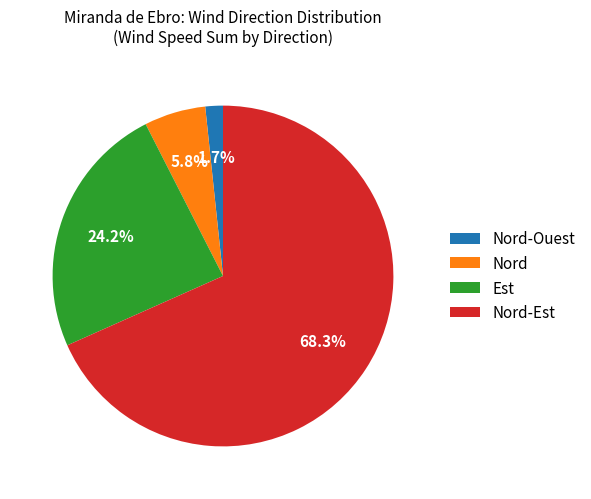

Combined, do Nord-Ouest and Est account for over 50%?

No